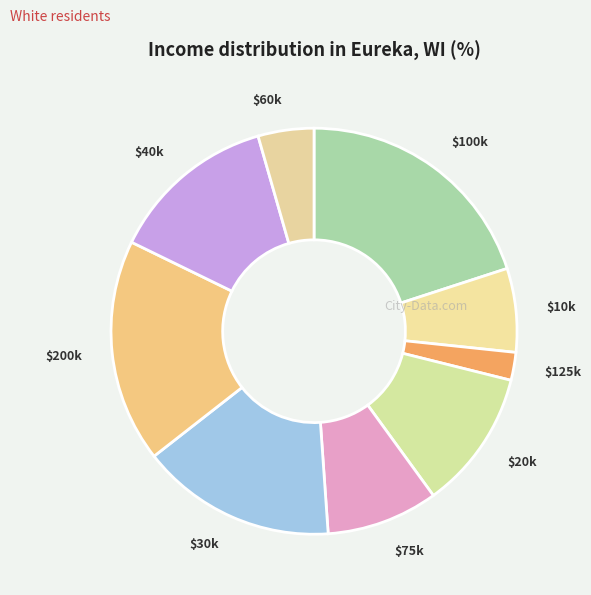

Rank the categories by value from highest to lowest.

$100k, $200k, $30k, $40k, $20k, $75k, $10k, $60k, $125k